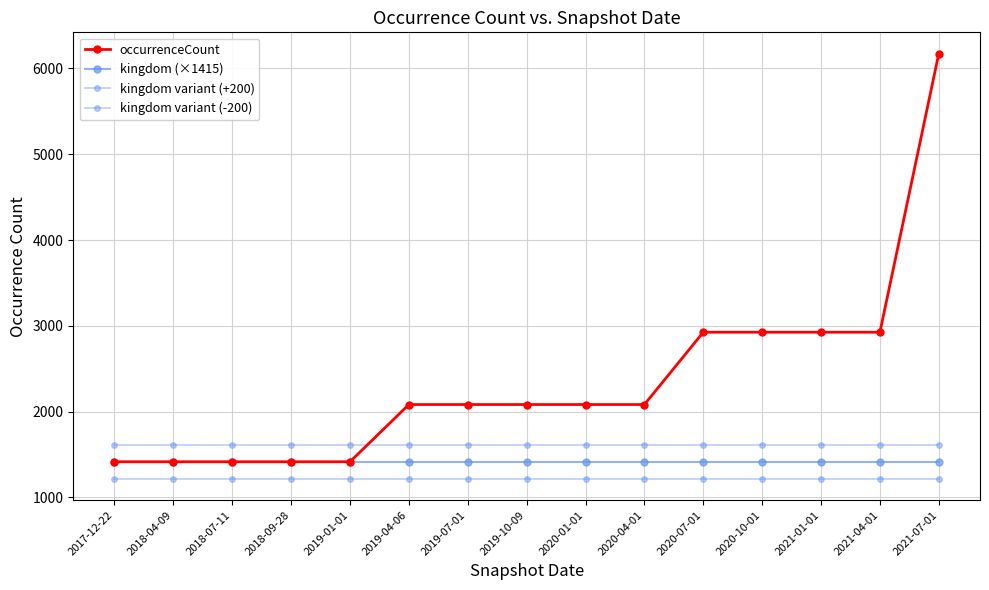

Reading left to right, transcribe all the data shown in this chart.

occurrenceCount: 1415	1415	1415	1415	1415	2082	2082	2082	2082	2082	2925	2925	2925	2925	6173
kingdom (×1415): 1415	1415	1415	1415	1415	1415	1415	1415	1415	1415	1415	1415	1415	1415	1415
kingdom variant (+200): 1615	1615	1615	1615	1615	1615	1615	1615	1615	1615	1615	1615	1615	1615	1615
kingdom variant (-200): 1215	1215	1215	1215	1215	1215	1215	1215	1215	1215	1215	1215	1215	1215	1215